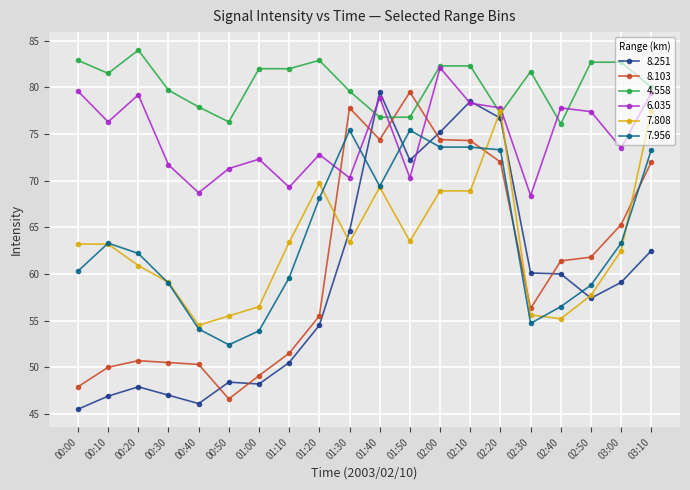

Which series ends up on top after the final intersection of 8.251 and 7.956?

7.956